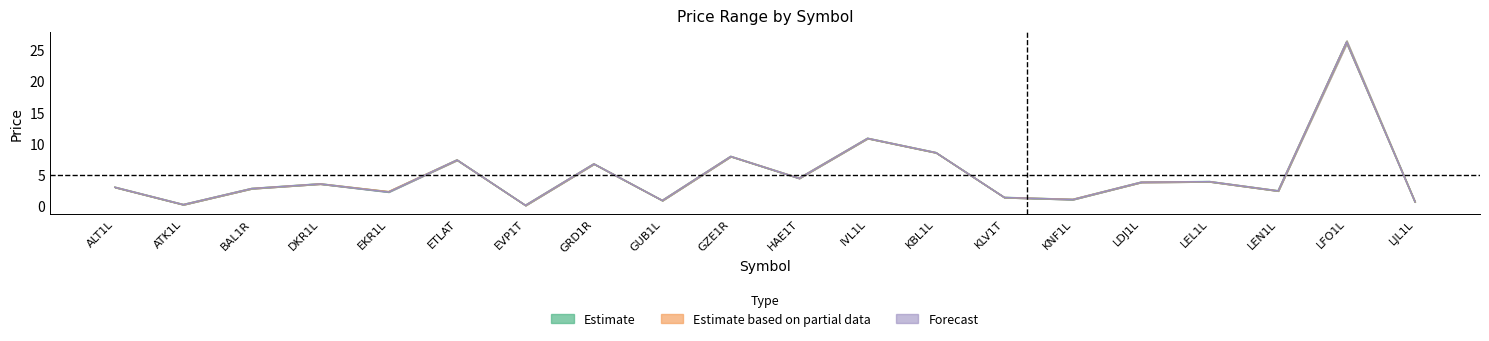

Reading left to right, transcribe all the data shown in this chart.

open: 3.0	0.2	2.8	3.5	2.2	7.3	0.1	6.7	0.8	7.9	4.4	10.8	8.5	1.3	1.0	3.8	3.9	2.4	26.2	0.6
high: 3.0	0.2	2.8	3.5	2.3	7.3	0.1	6.7	0.8	7.9	4.4	10.8	8.5	1.3	1.0	3.8	3.9	2.4	26.2	0.6
low: 3.0	0.2	2.8	3.5	2.2	7.3	0.1	6.7	0.8	7.9	4.4	10.8	8.5	1.3	1.0	3.8	3.9	2.4	26.2	0.6